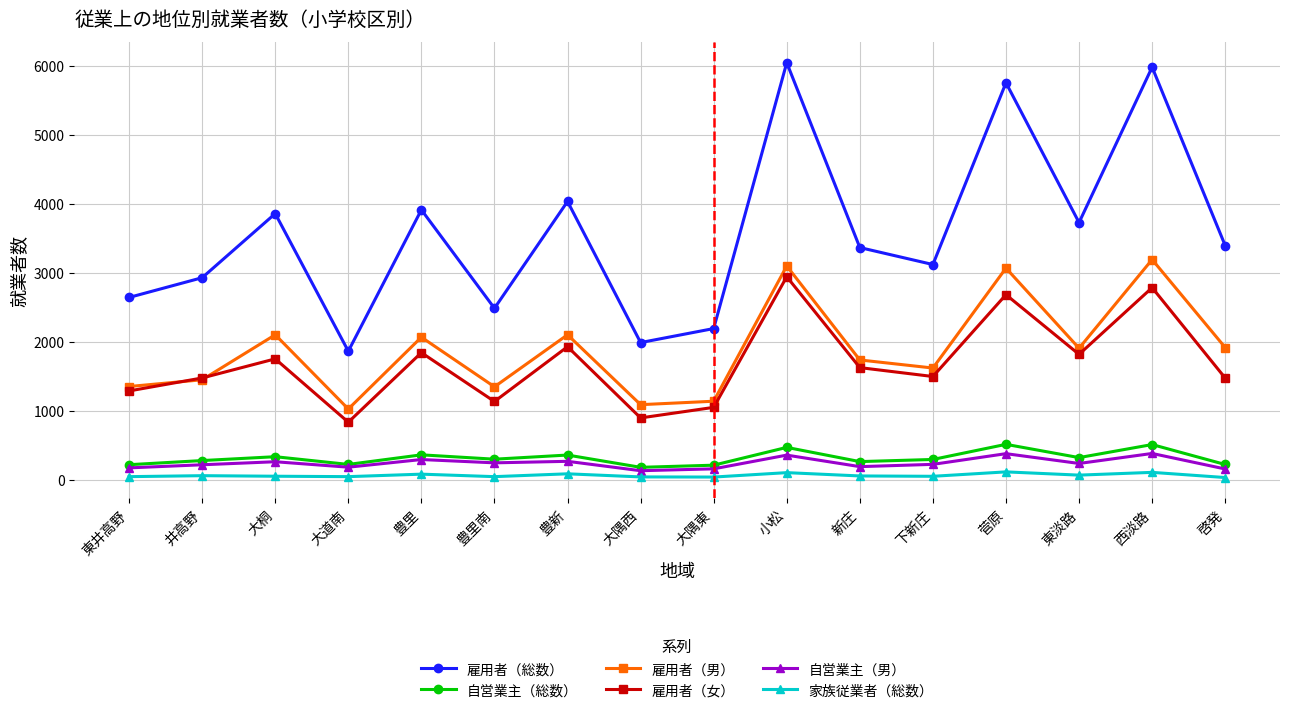

What is the value of the 雇用者（総数） point at the 8th from the left?

1992